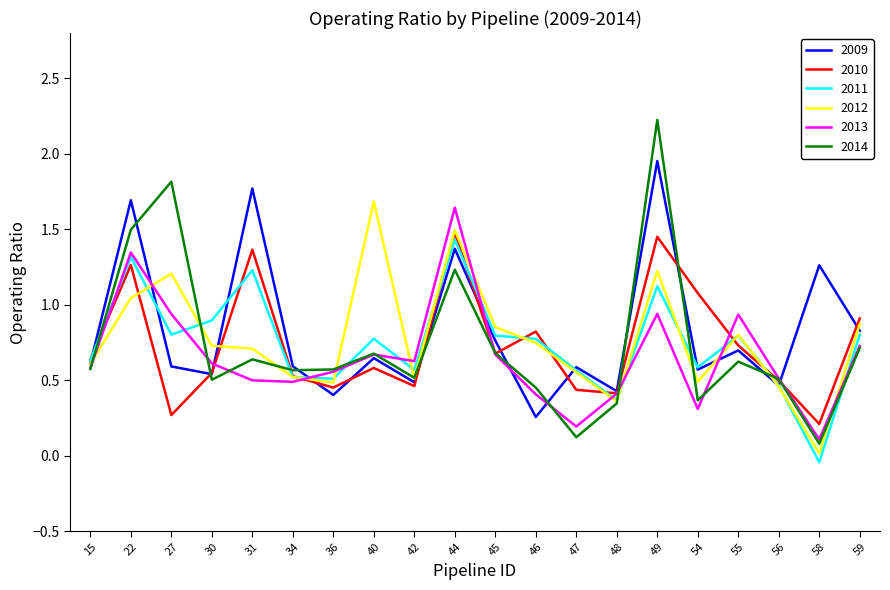

The 2009 series shows 0.6 at 40. True or false?

True